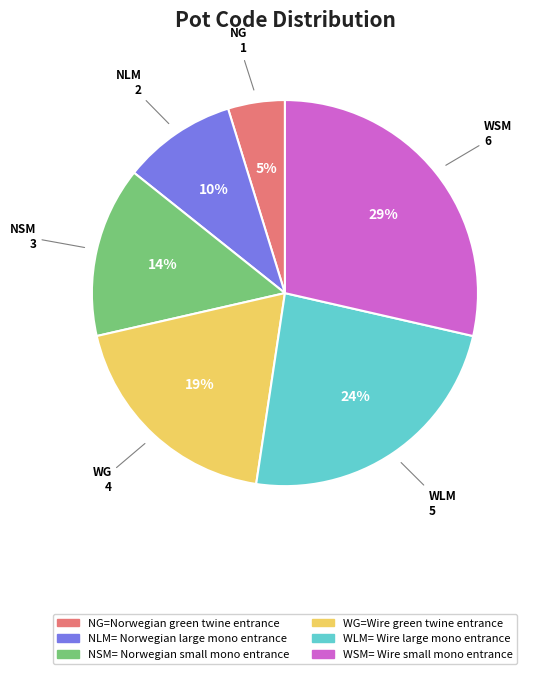

Is there a majority slice in this chart?

No